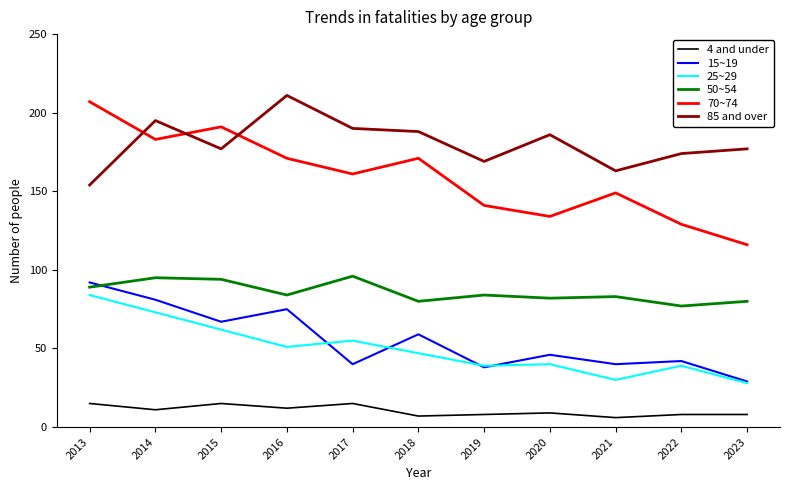

True or false: 15~19 has a value of 59 at 2019.

False